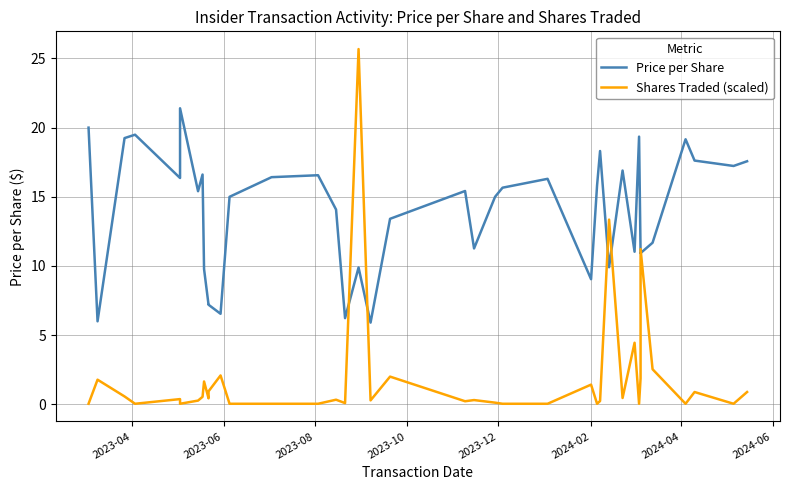

Which category has the lowest value across all series?

2023-04